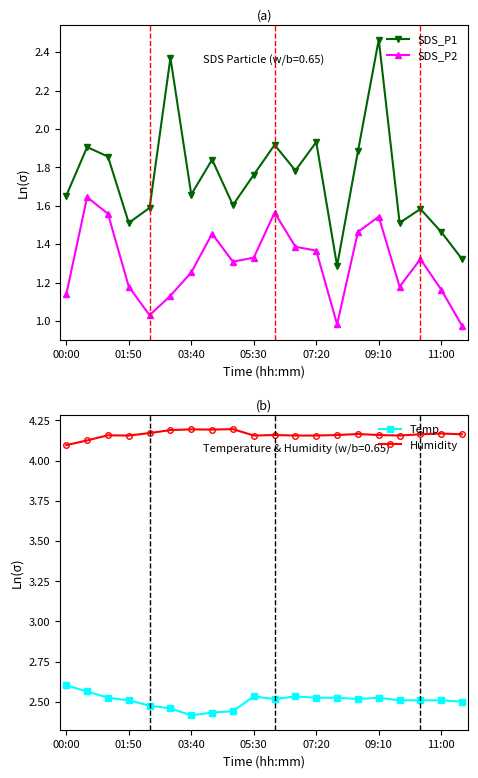

Is the value of SDS_P2 at 05:30 greater than the value of SDS_P1 at 05:30?

No